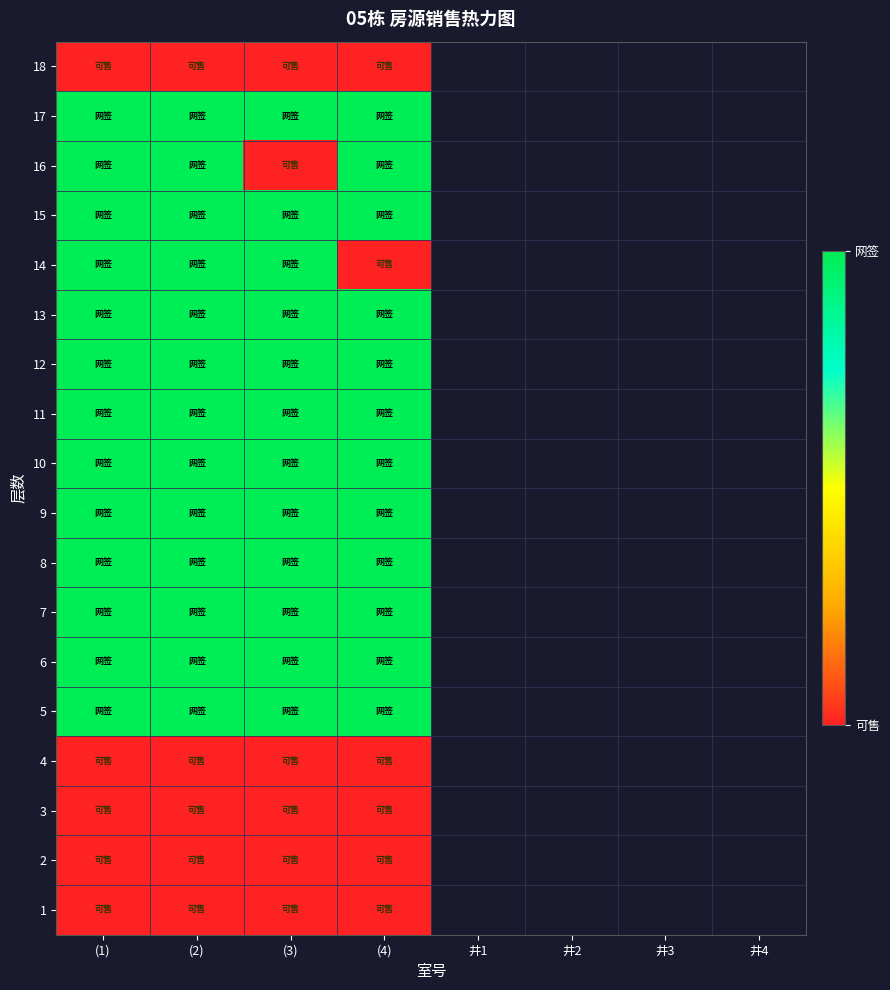

How many data points does each series have?

8